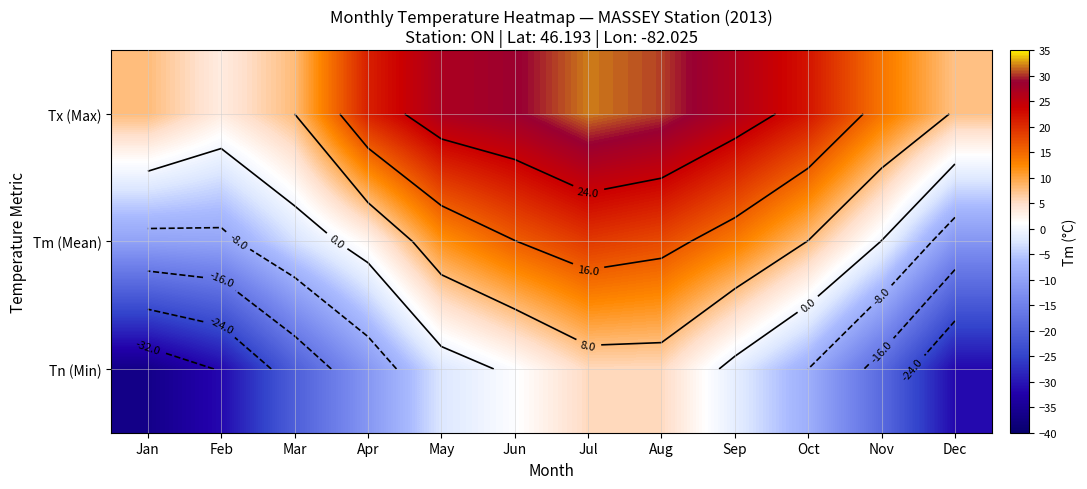

The Tn (Min) series shows -43.2 at Feb. True or false?

False